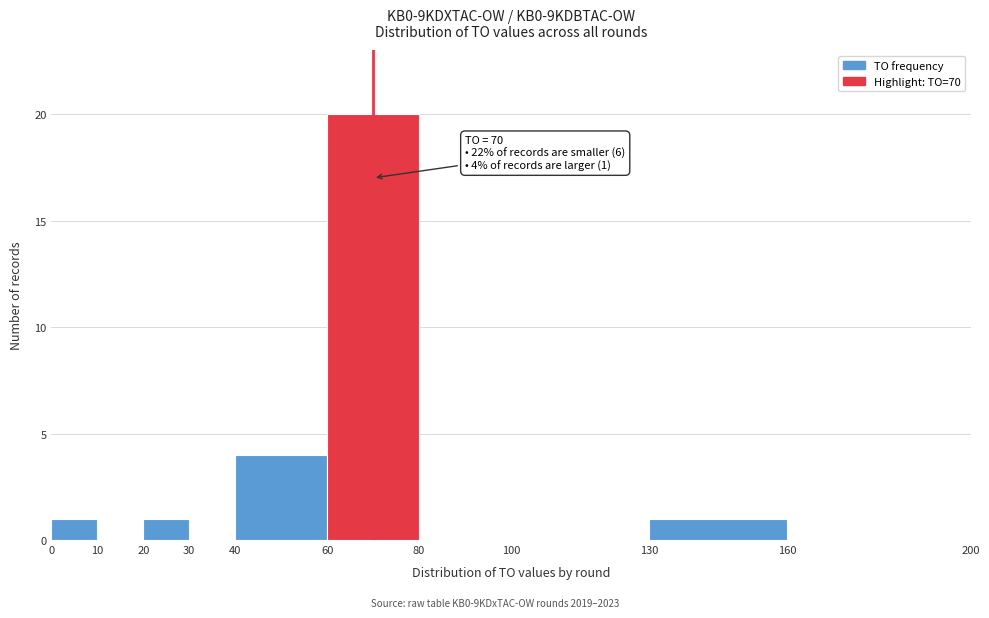

Over which range of the x-axis is the bar tallest?

60 to 80